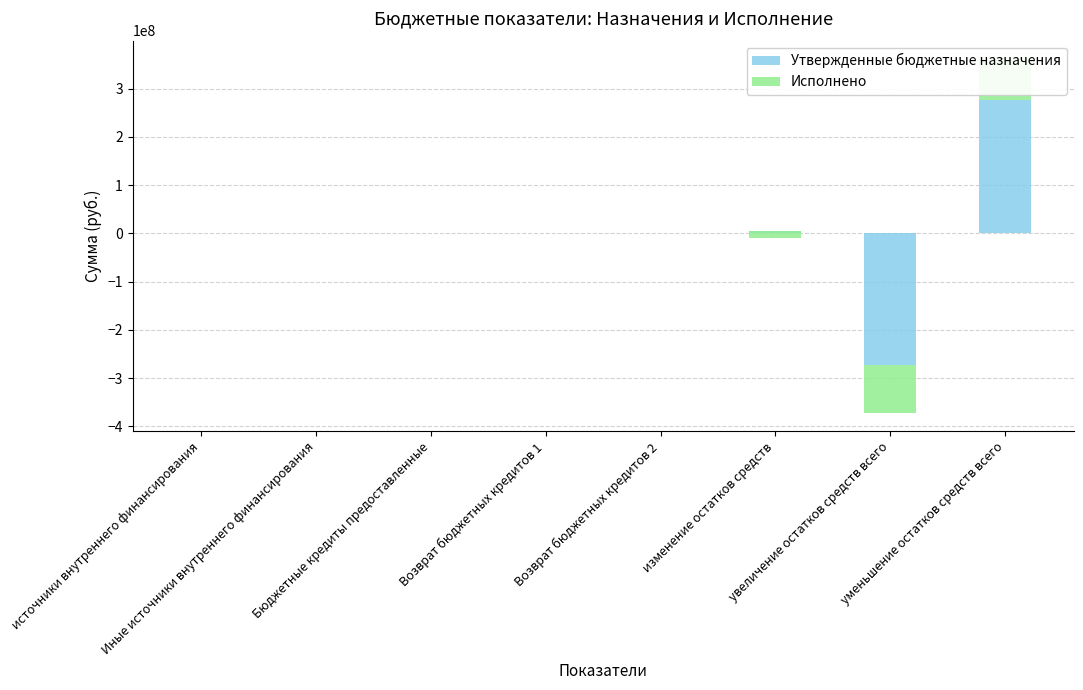

Which series has the largest range (max minus min)?

Утвержденные бюджетные назначения